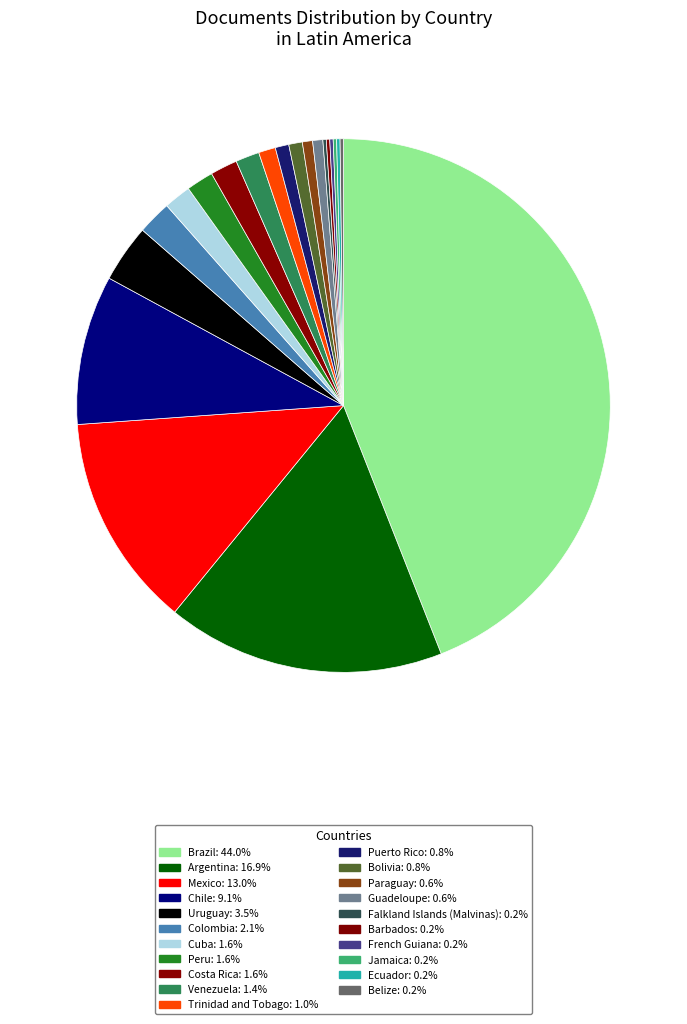

Between Cuba and Colombia, which is larger?

Colombia